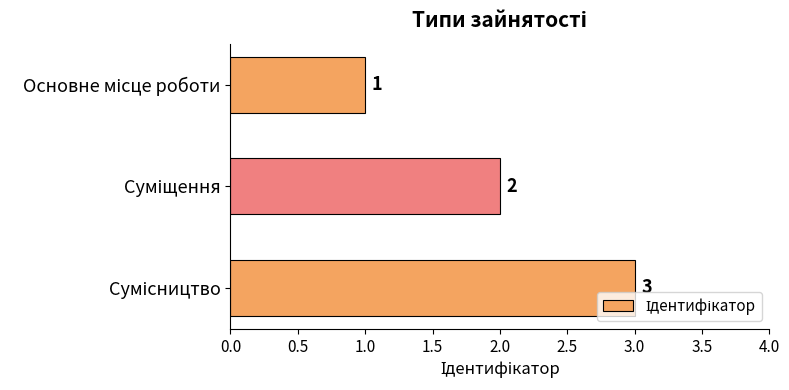

What is the value of the 3rd bar from the top?

3